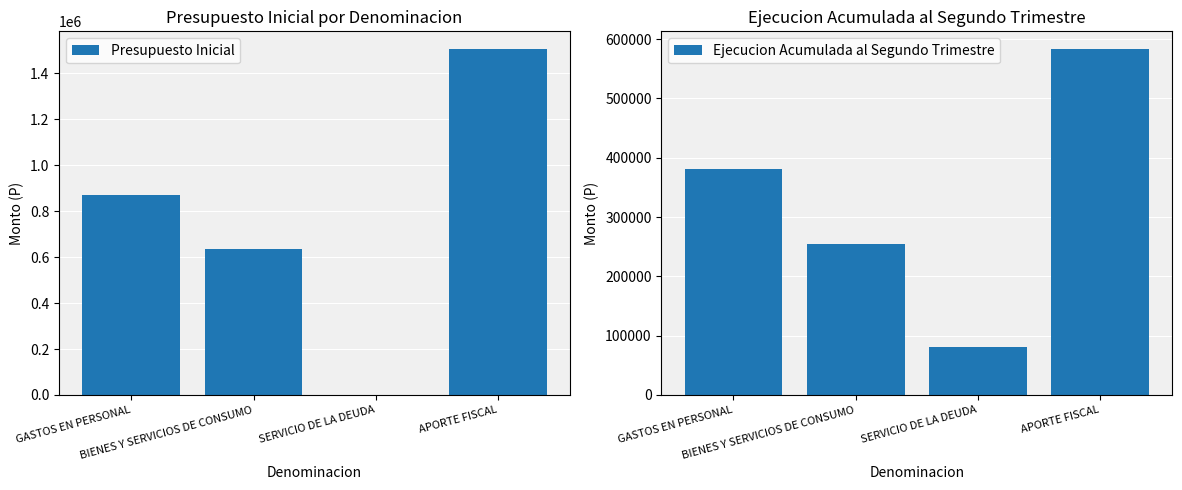

At which label does Ejecucion Acumulada al Segundo Trimestre first exceed 381532?

APORTE FISCAL